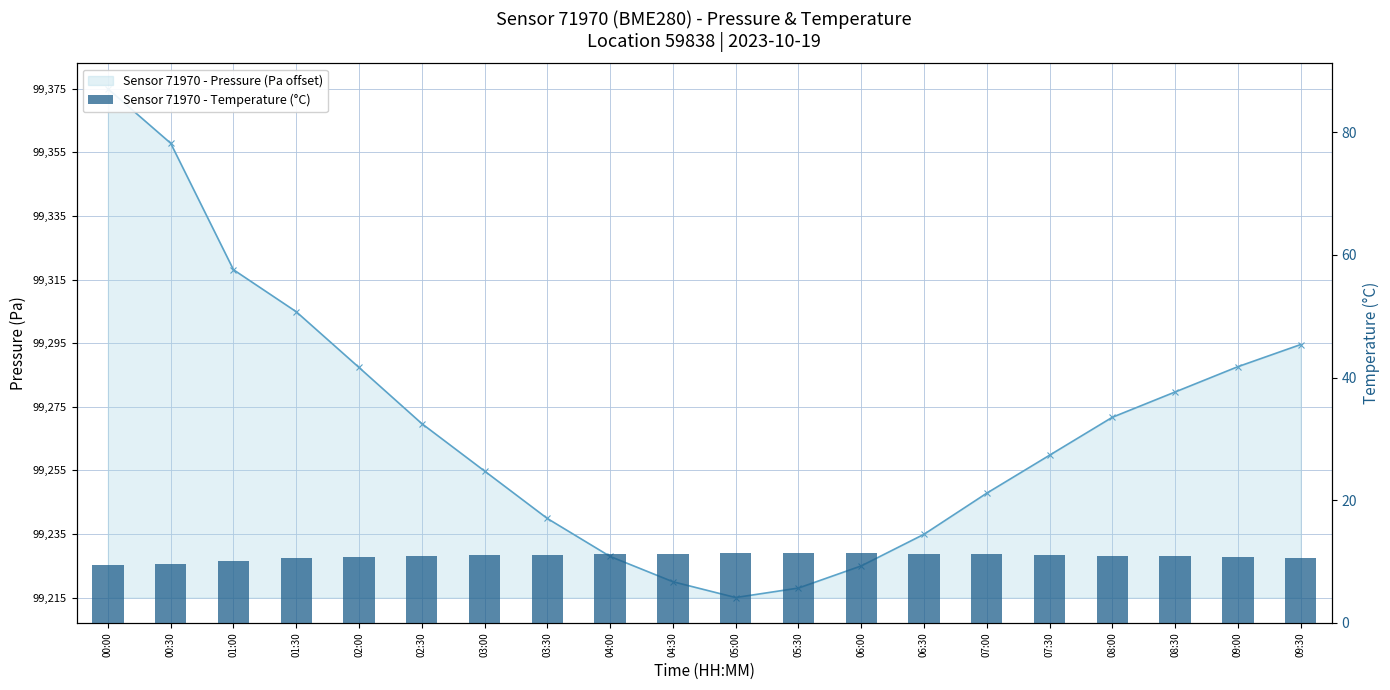

Rank the categories by pressure value from highest to lowest.

00:00, 00:30, 01:00, 01:30, 09:30, 09:00, 02:00, 08:30, 08:00, 02:30, 07:30, 03:00, 07:00, 03:30, 06:30, 04:00, 06:00, 04:30, 05:30, 05:00